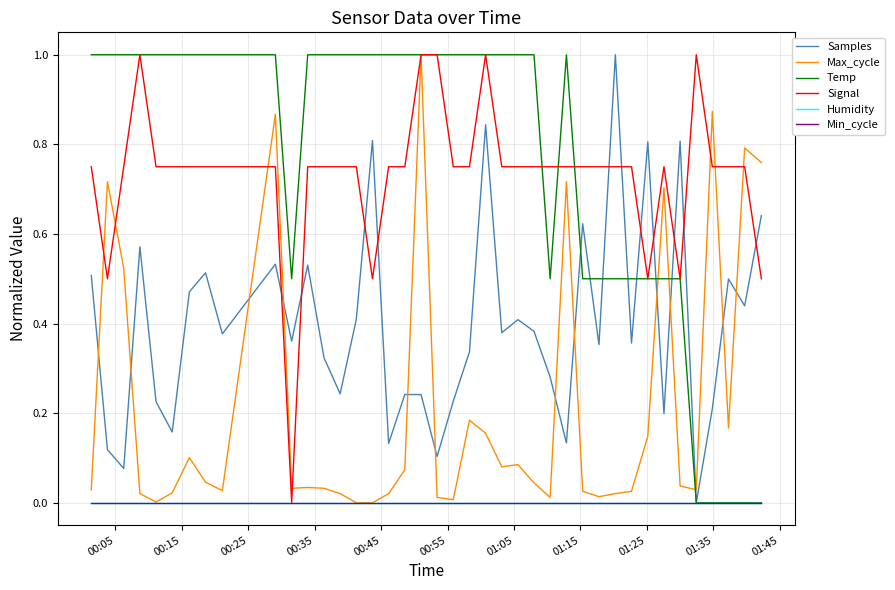

Is this an area chart (filled region under the line)?

No